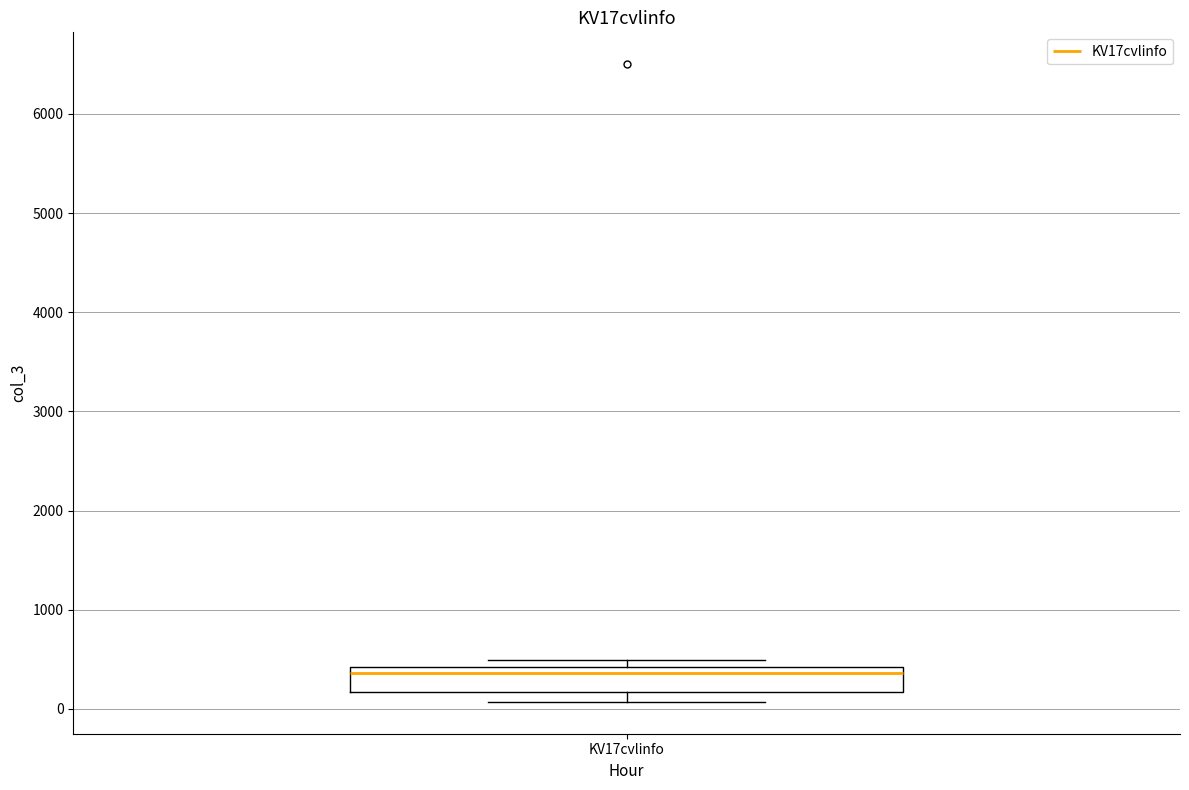

Read this box plot against the y-axis: the position of the median line, the range covered by the box, and the ends of both whiskers. The values are not printed on the chart, so give them approximately, as read against the axis.

median 400 (just below the box's upper edge), box 200 to 400, whiskers 100 to 500